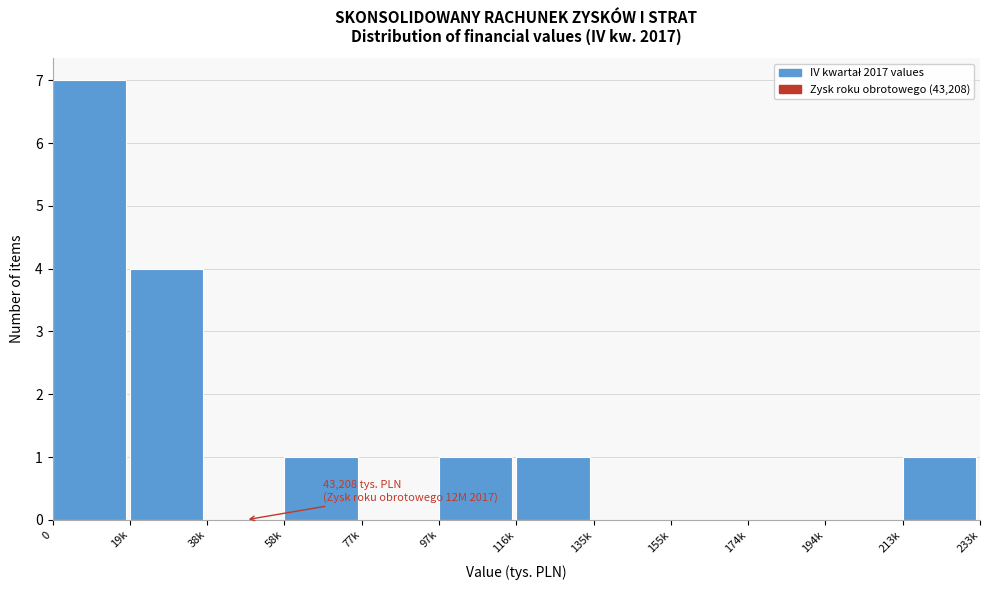

Reading right to left, what are all the values shown in this chart?

213k=1	194k=0	174k=0	155k=0	135k=0	116k=1	97k=1	77k=0	58k=1	38k=0	19k=4	0=7